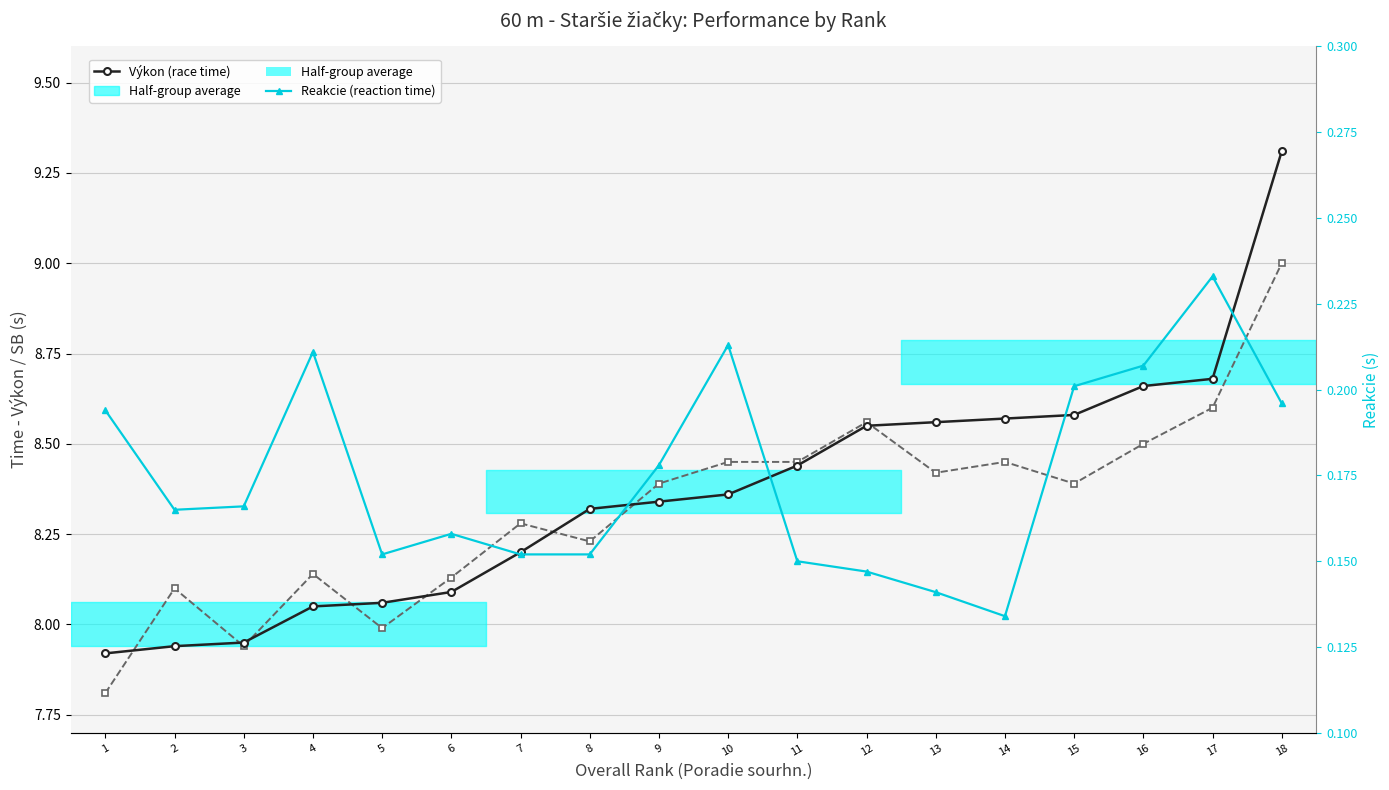

How many interior local peaks does the SB (season best) series have?

5